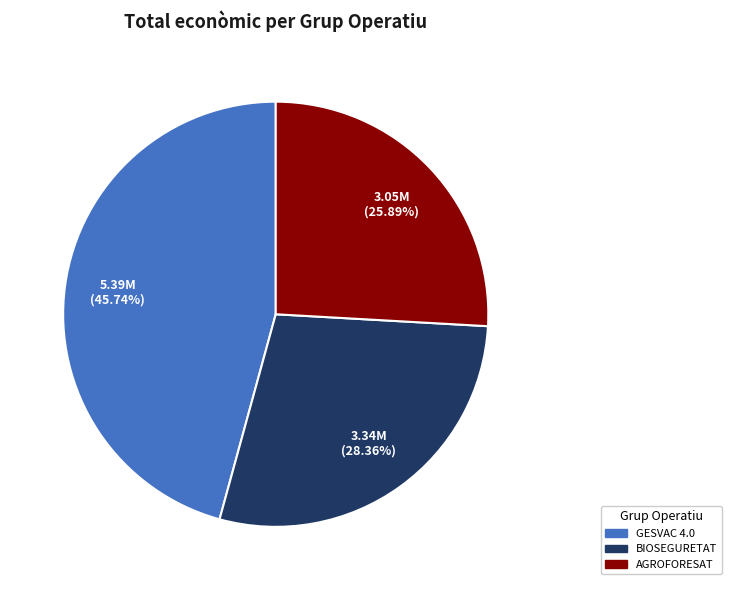

Do AGROFORESAT and BIOSEGURETAT together represent more than half of the pie?

Yes